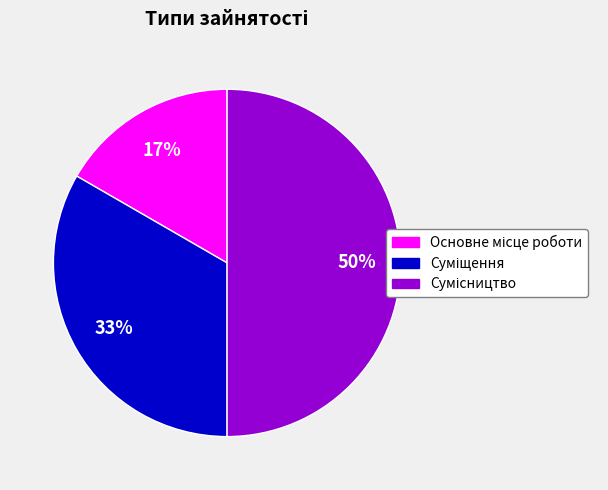

How many slices are in this pie chart?

3